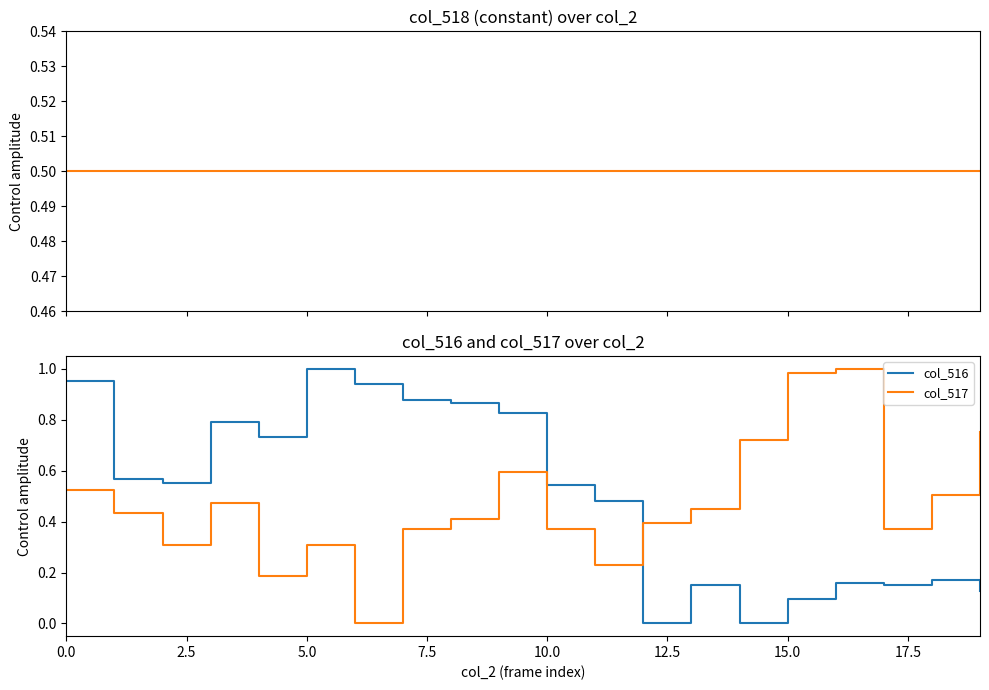

Between which two adjacent categories do col_517 and col_516 first intersect?

11 and 12